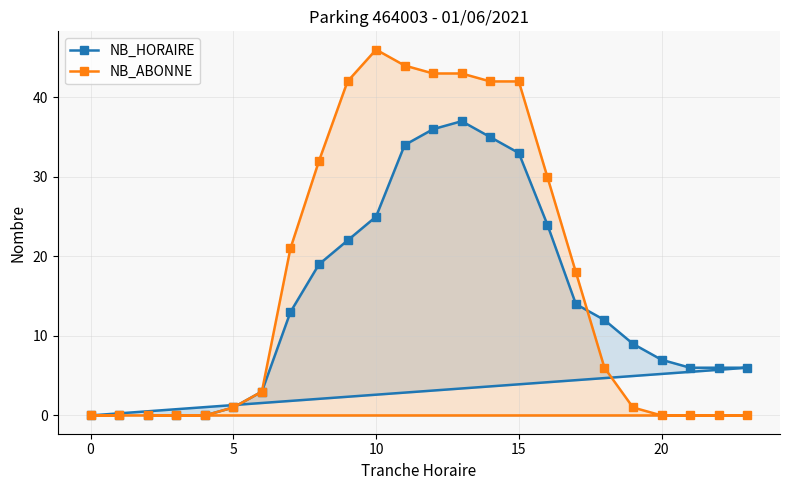

The NB_ABONNE series shows 0 at 20. True or false?

True